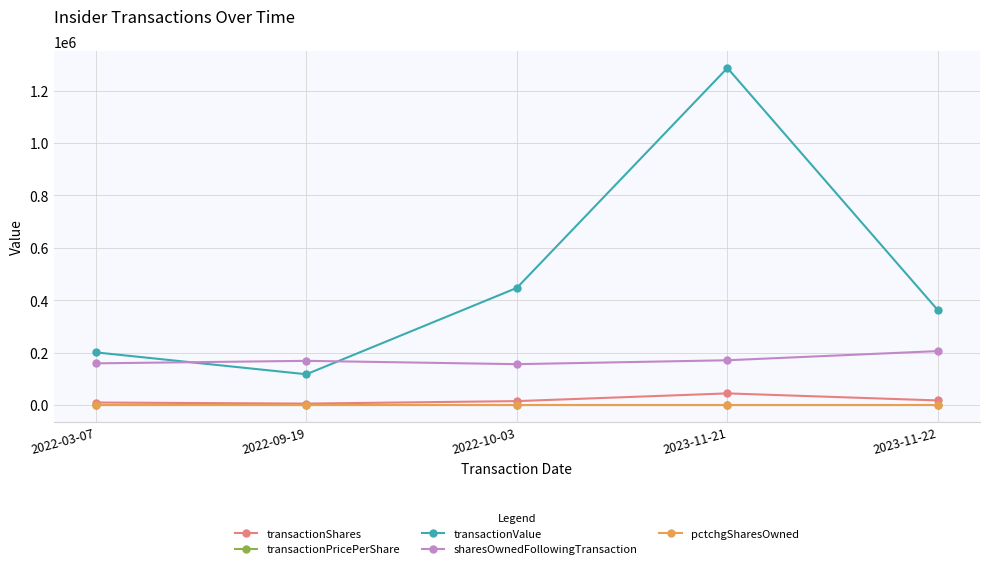

The value of transactionValue at 2023-11-21 is 2206644.3. True or false?

False